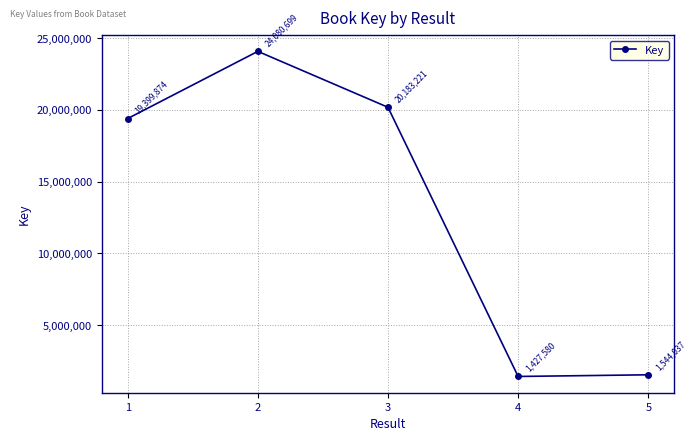

How many lines are shown in the chart?

1